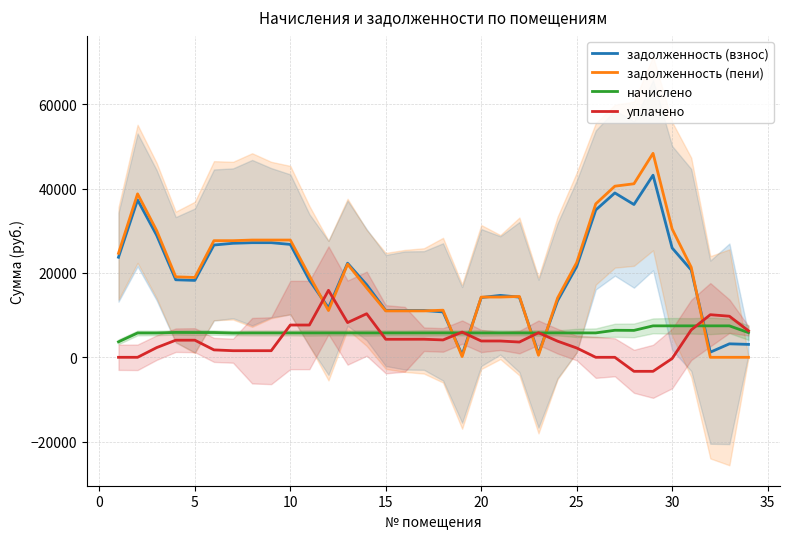

The value of начислено at 10 is 5779.2. True or false?

True